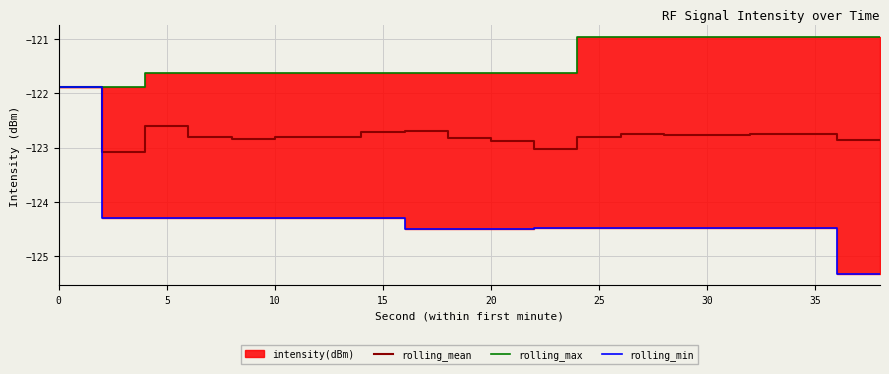

True or false: rolling_mean has a value of -122.9 at 20.

True